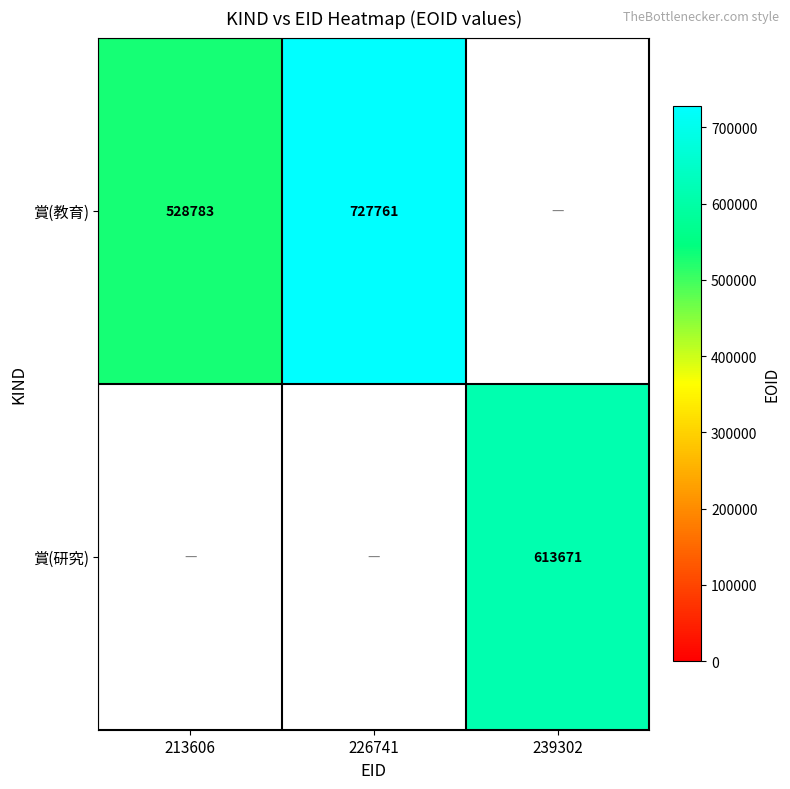

Is the value of 賞(教育) at 226741 greater than the value of 賞(研究) at 239302?

Yes